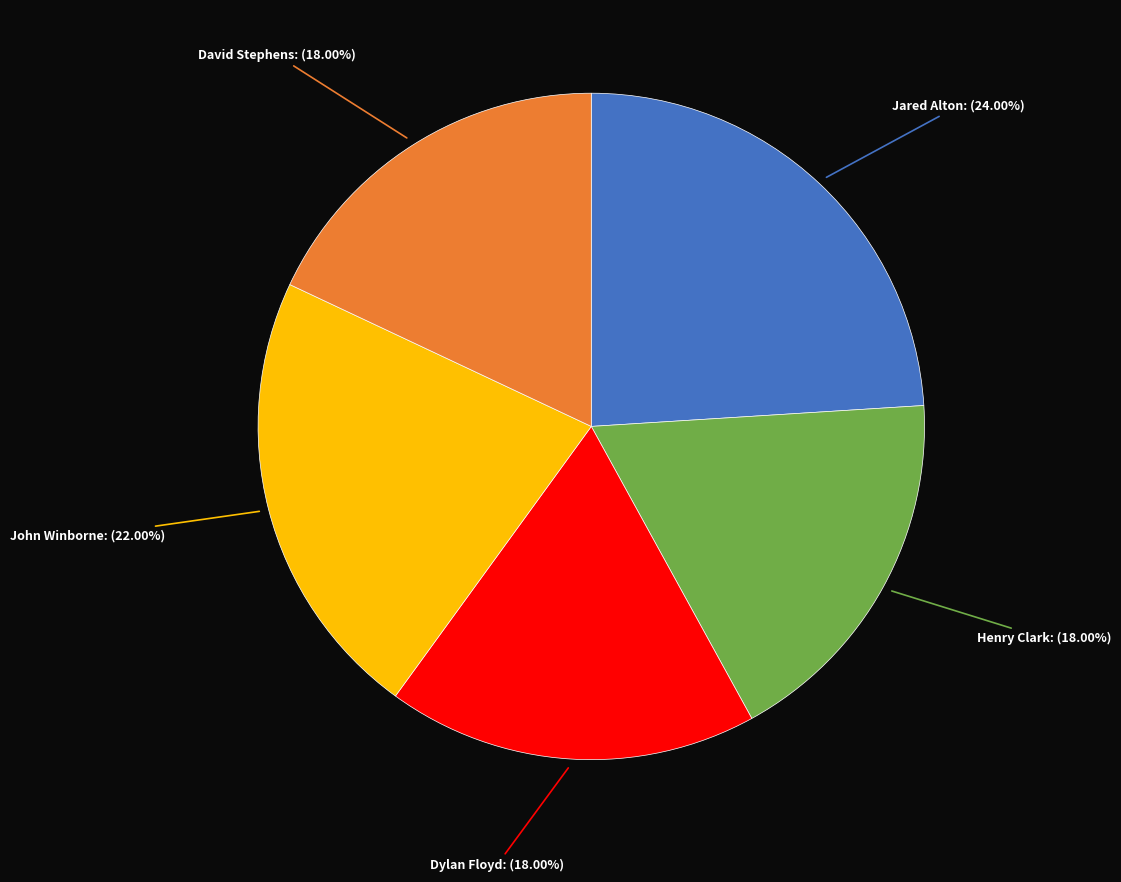

Is Dylan Floyd: (18.00%) the majority of the pie?

No